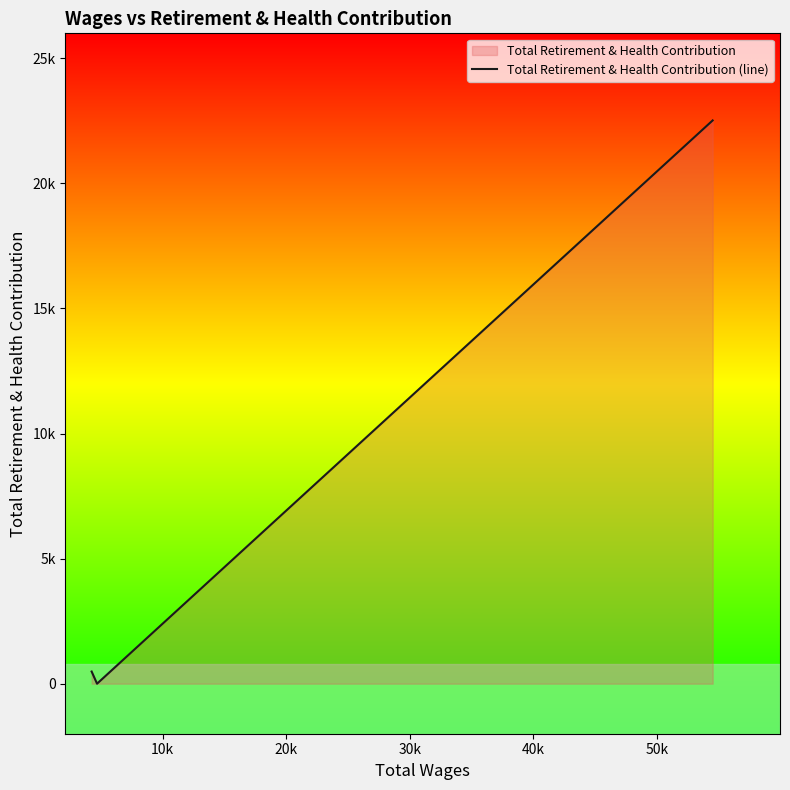

What is the value of the 3rd point from the left?

22518